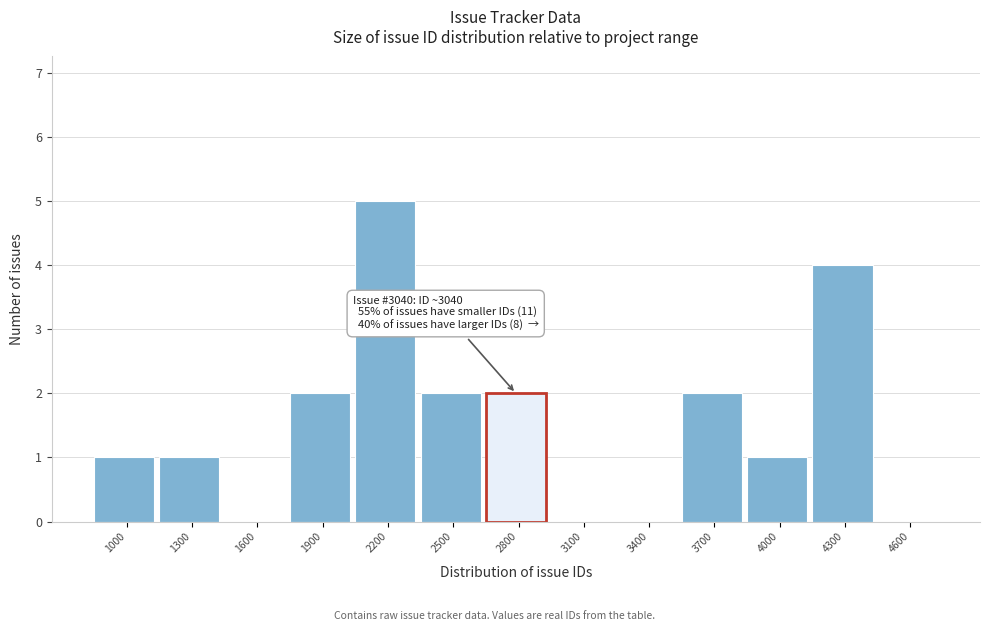

Reading left to right, extract all data points from this chart.

1000=1	1300=1	1600=0	1900=2	2200=5	2500=2	2800=2	3100=0	3400=0	3700=2	4000=1	4300=4	4600=0